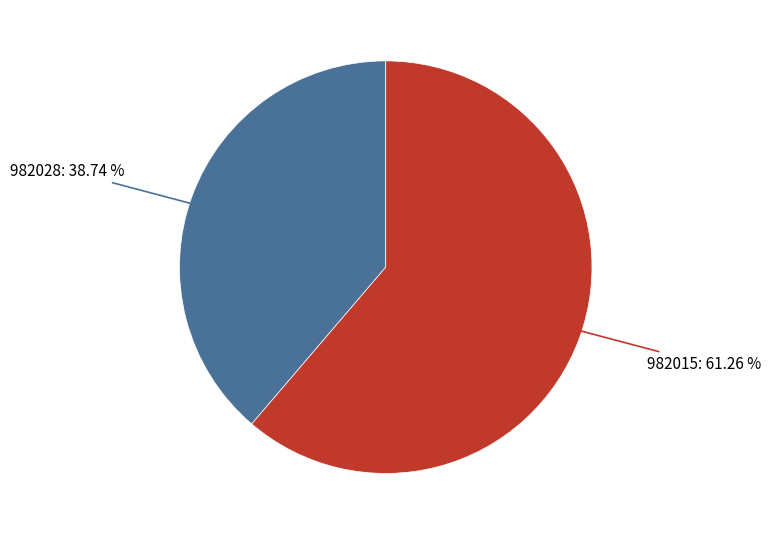

Count the number of slices in the pie.

2